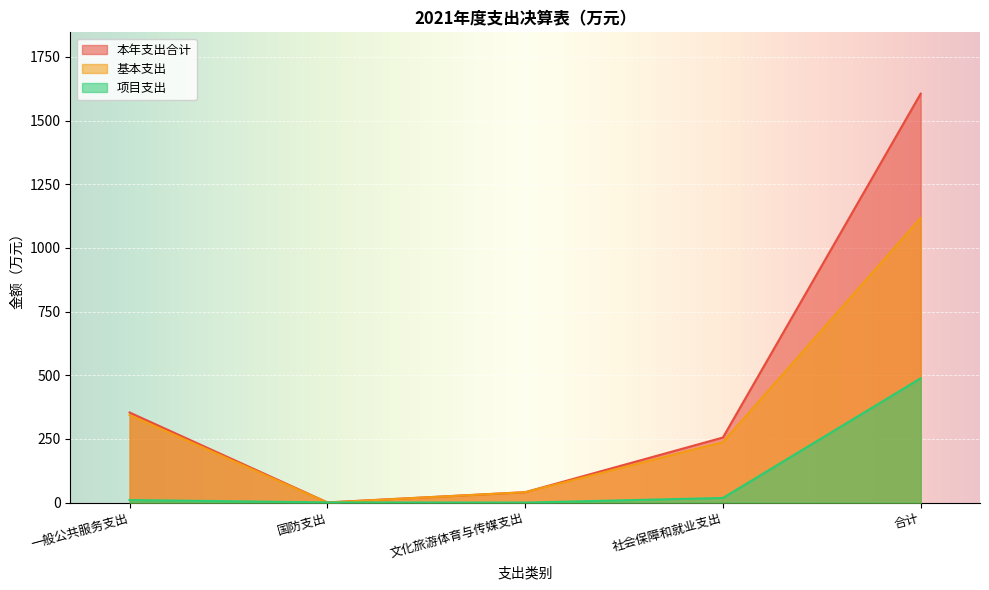

What is the difference between the maximum and minimum values in the 本年支出合计 series?

1605.1